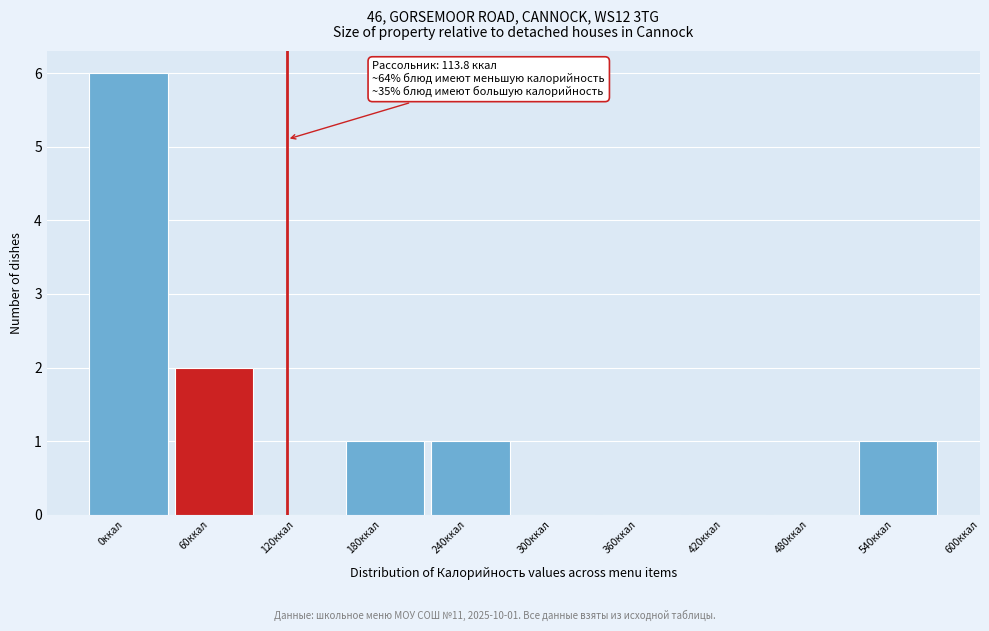

Reading right to left, what are all the values shown in this chart?

540ккал=1	480ккал=0	420ккал=0	360ккал=0	300ккал=0	240ккал=1	180ккал=1	120ккал=0	60ккал=2	0ккал=6